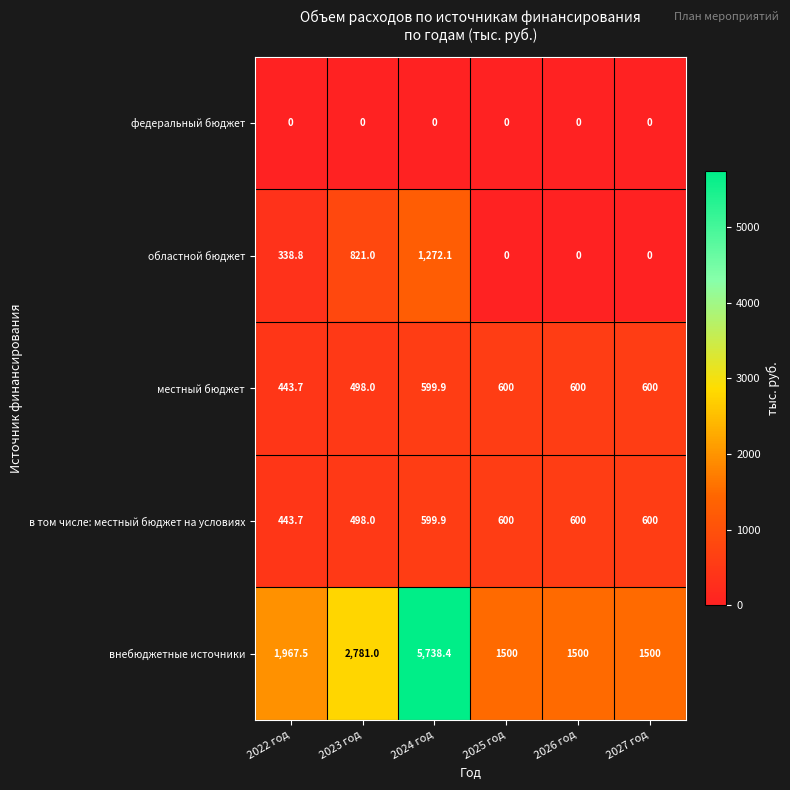

Which series has the largest total across all categories?

внебюджетные источники